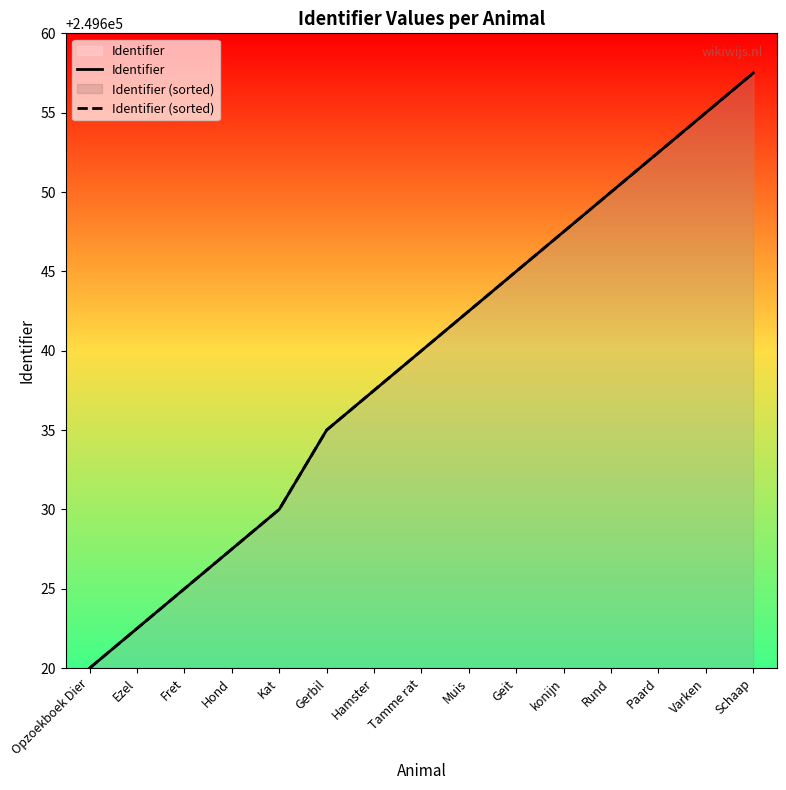

What is the difference between the maximum and minimum values in the Identifier (sorted) series?

37.5